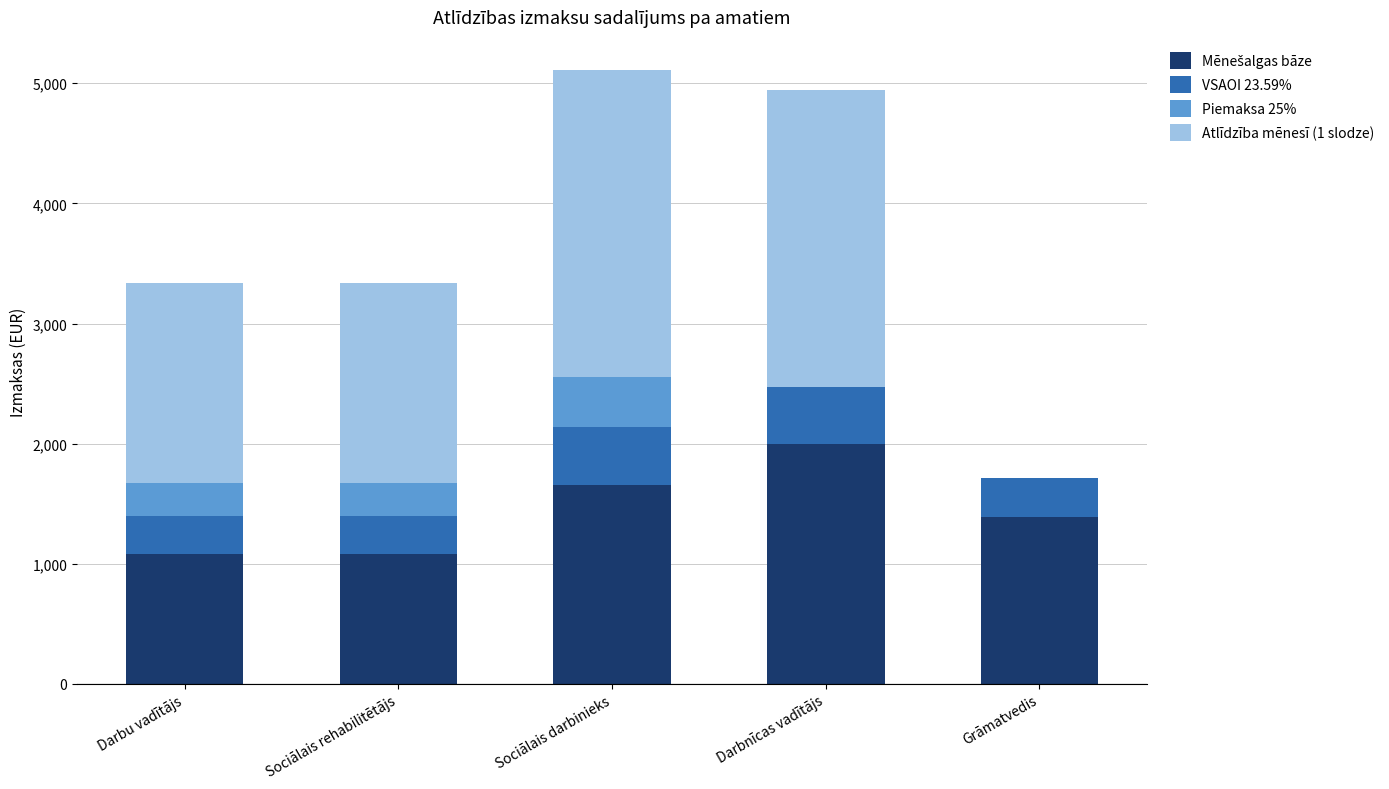

What is the total value across all series at Sociālais rehabilitētājs?

3340.0